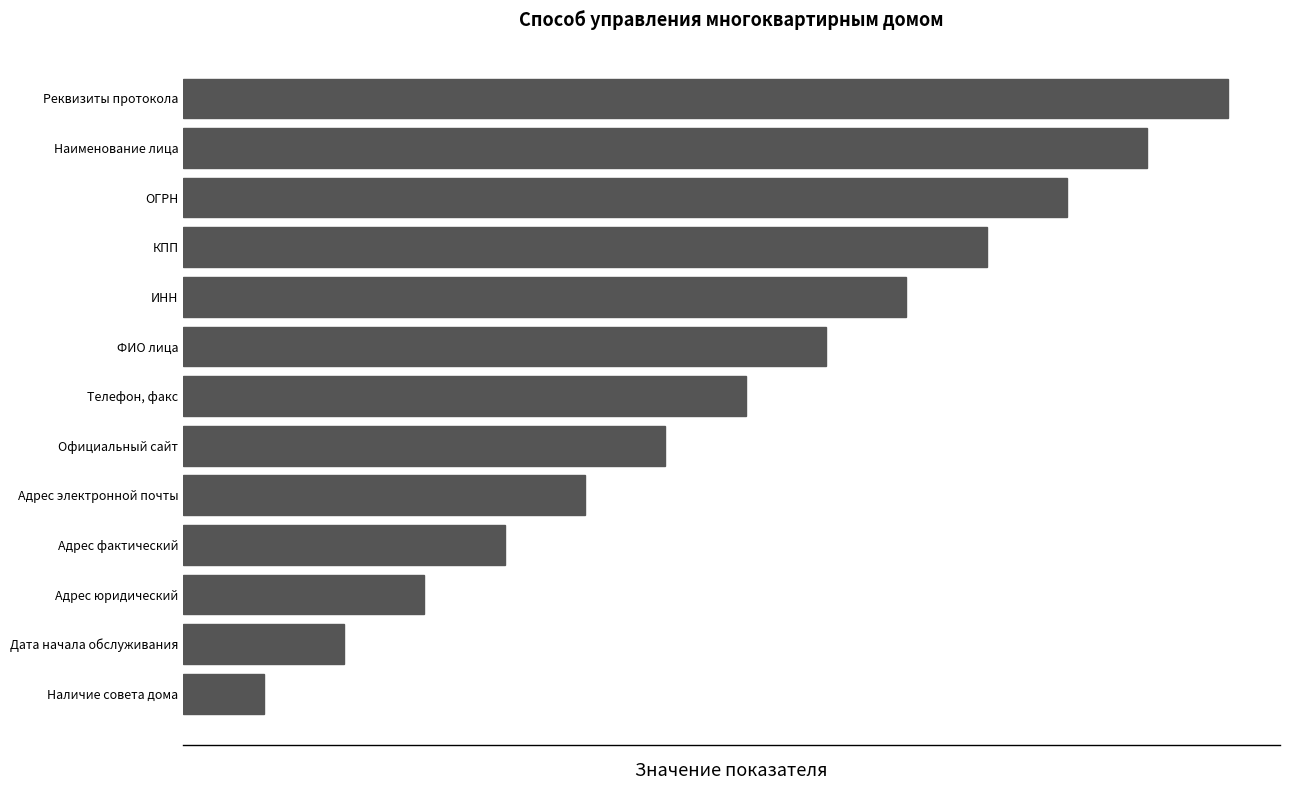

How many distinct data groups are displayed?

1